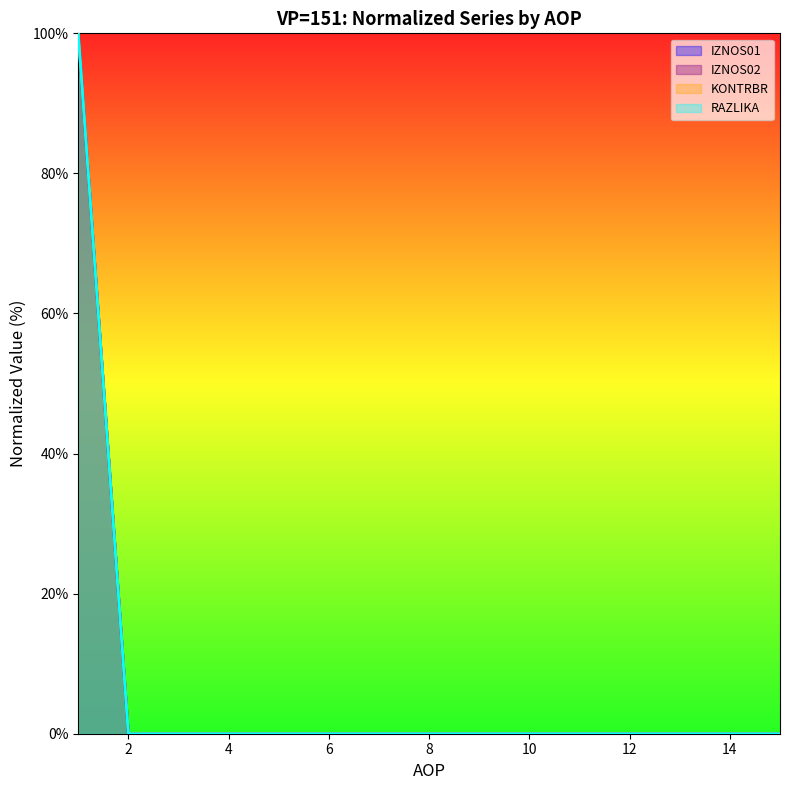

True or false: RAZLIKA and IZNOS01 cross at least once.

False